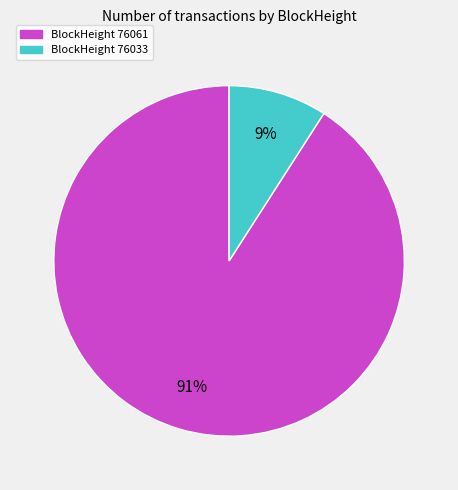

Does any single category account for the majority?

Yes